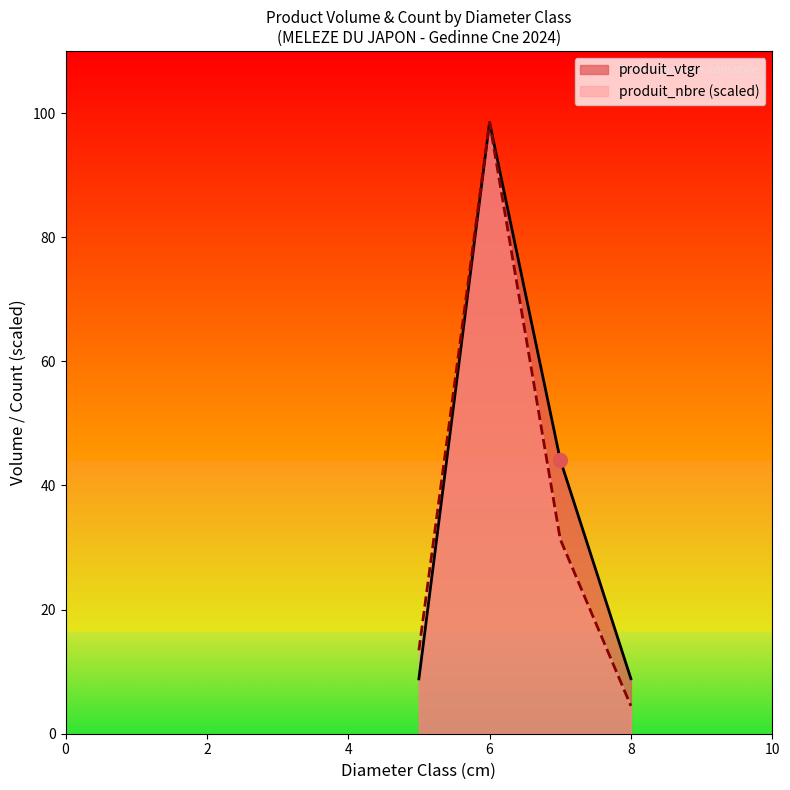

At which category is the sum across all series the highest?

6